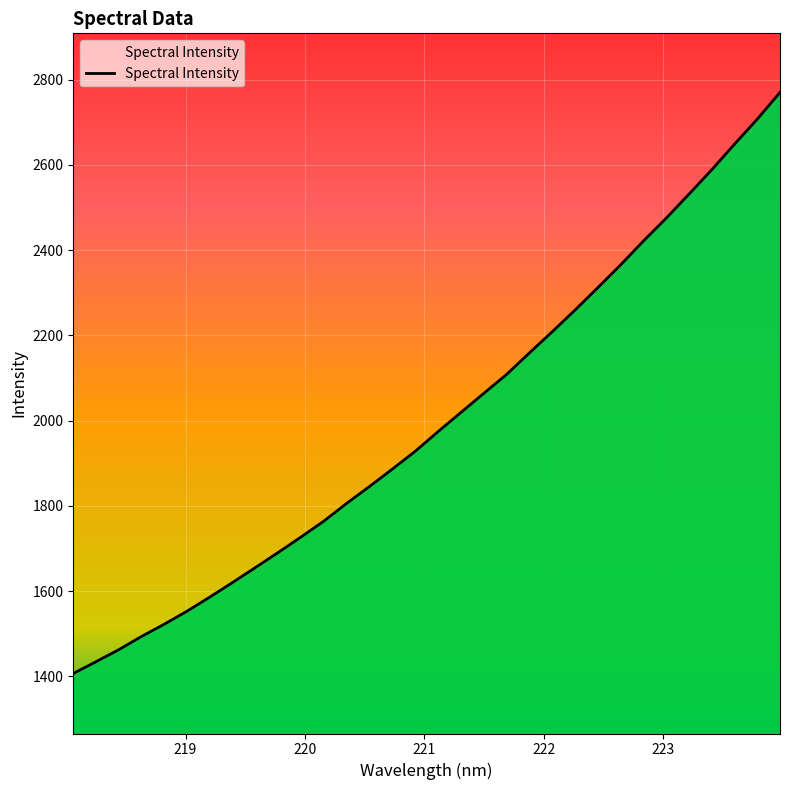

What is the minimum value shown in the chart?

1406.9